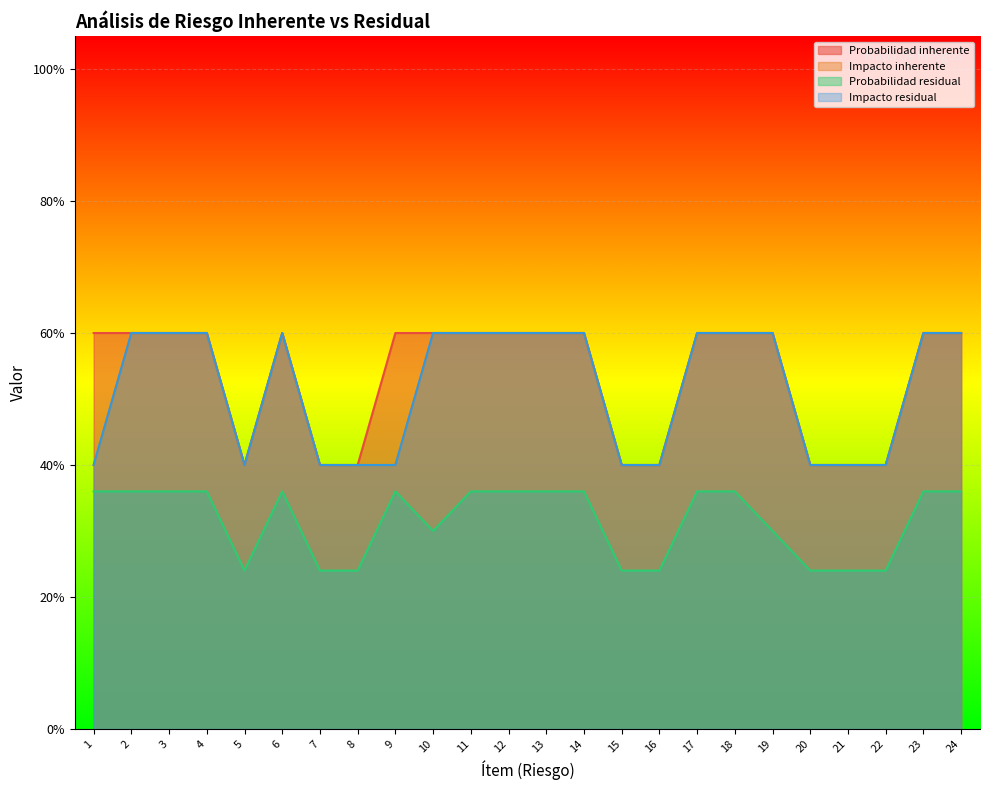

True or false: Impacto residual and Probabilidad inherente intersect in this chart.

False